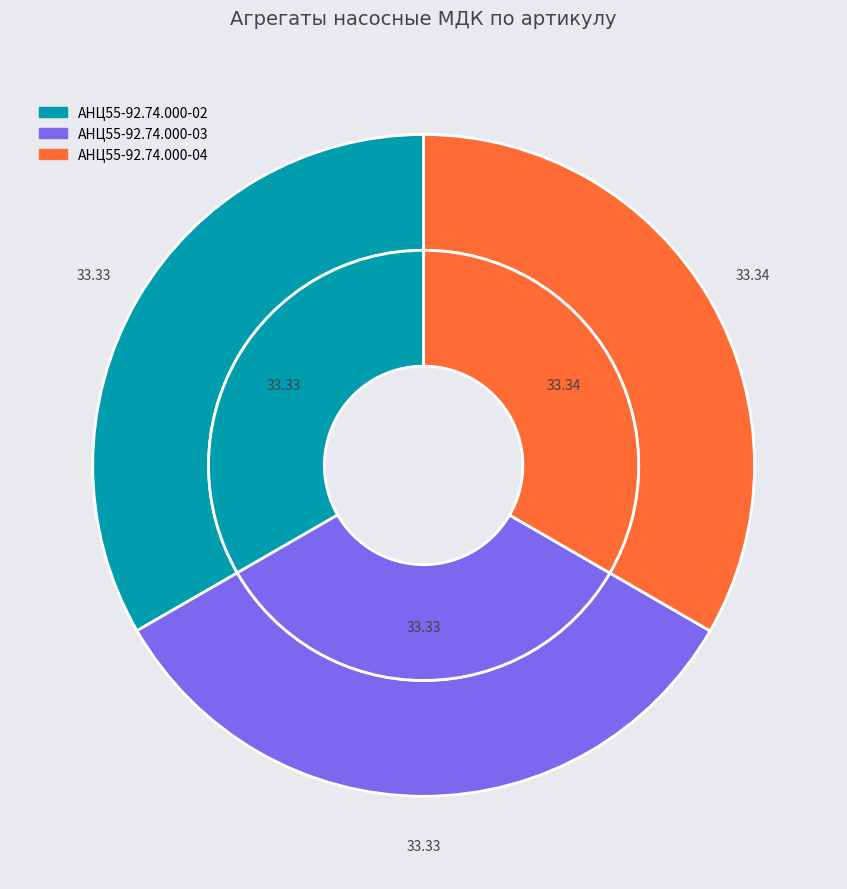

Count the number of slices in the pie.

3